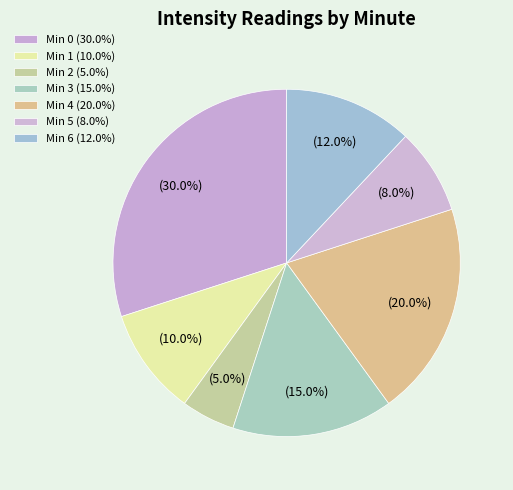

Which slice is the smallest?

2